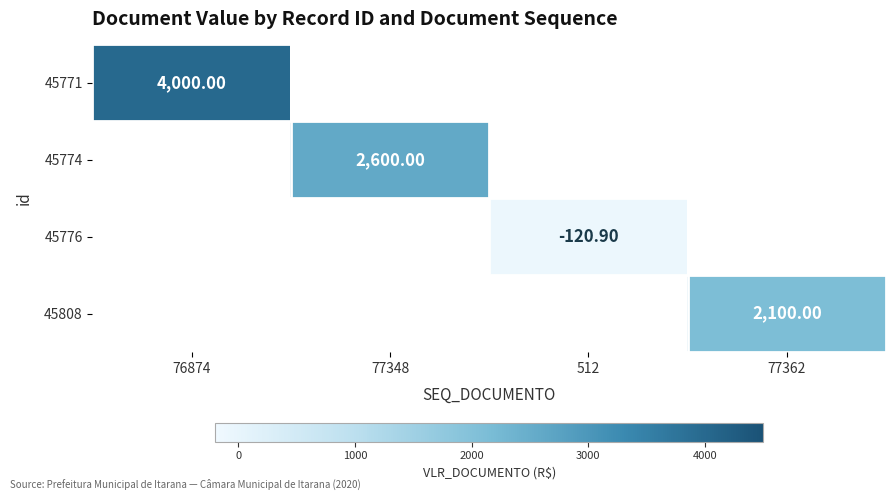

What is the highest value of the 45774 series?

2600.0